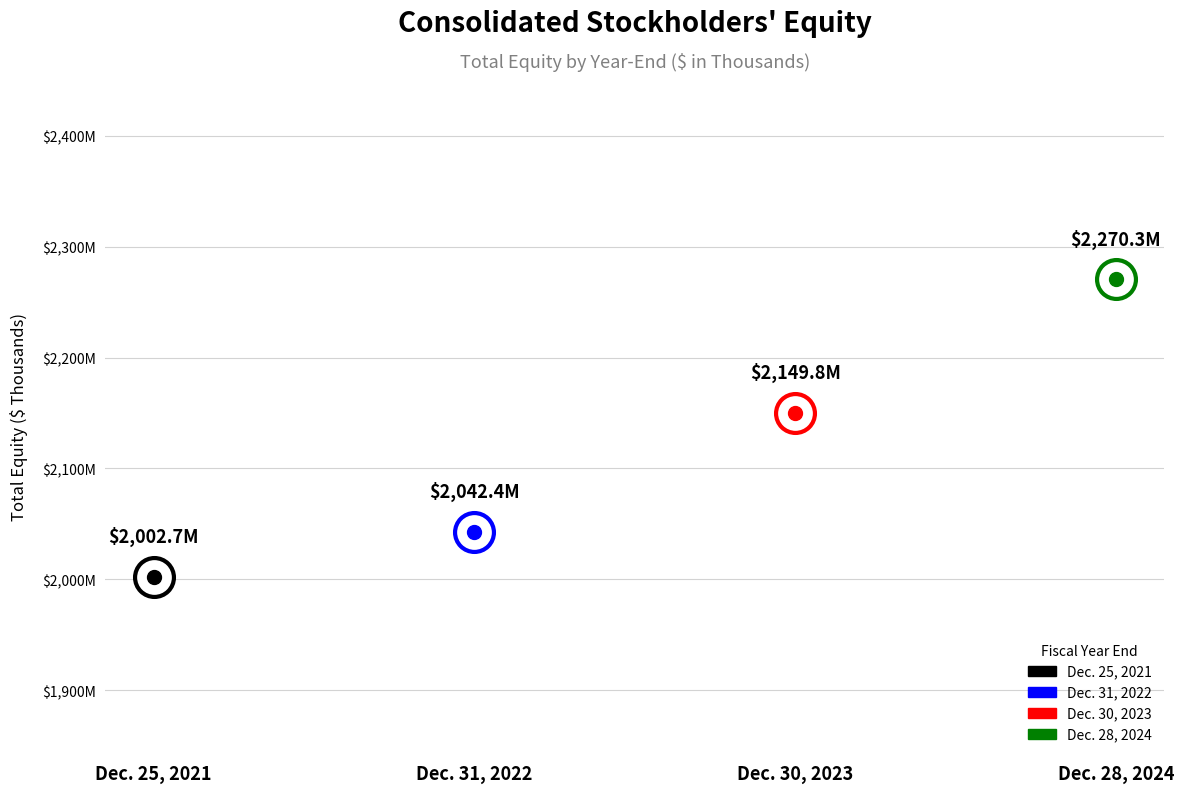

The value at Dec. 25, 2021 is 580671. True or false?

False